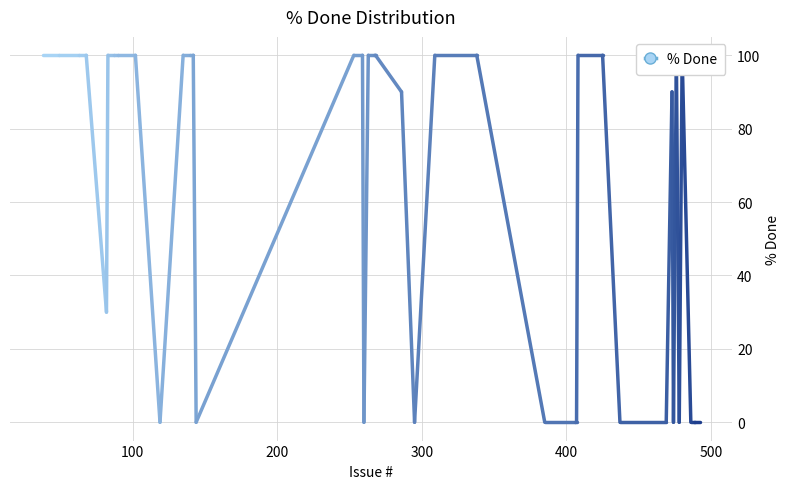

What is the average value?

60